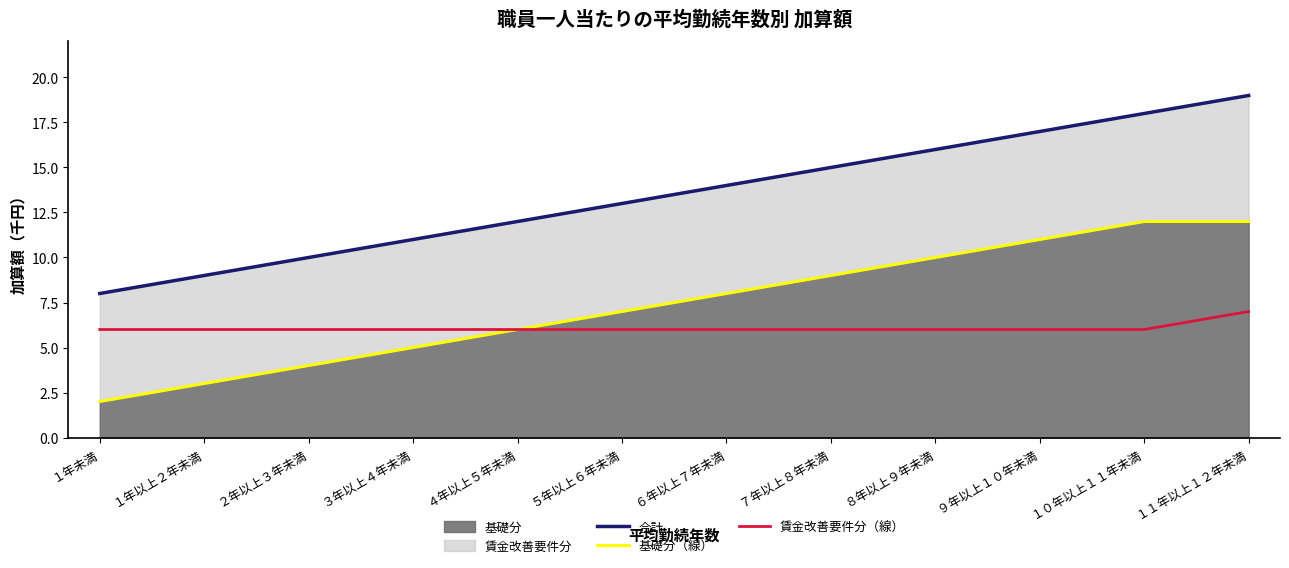

What position from the left is ５年以上６年未満?

6